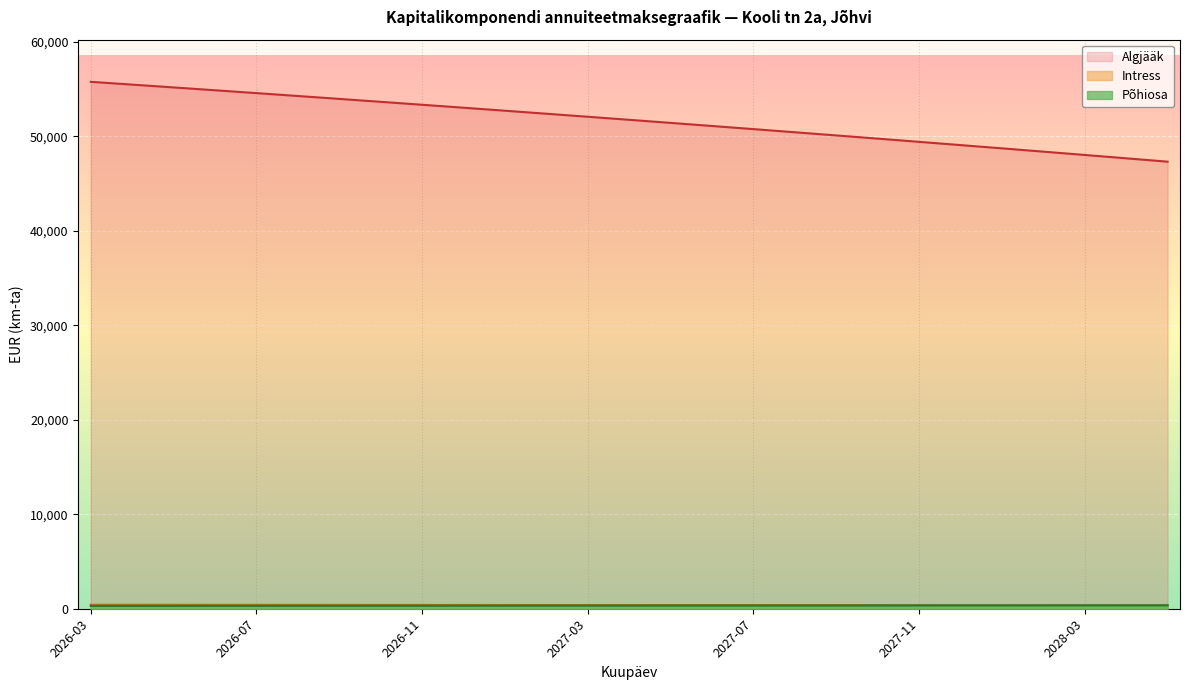

Where is Põhiosa nearest to the value 386?

2027-05